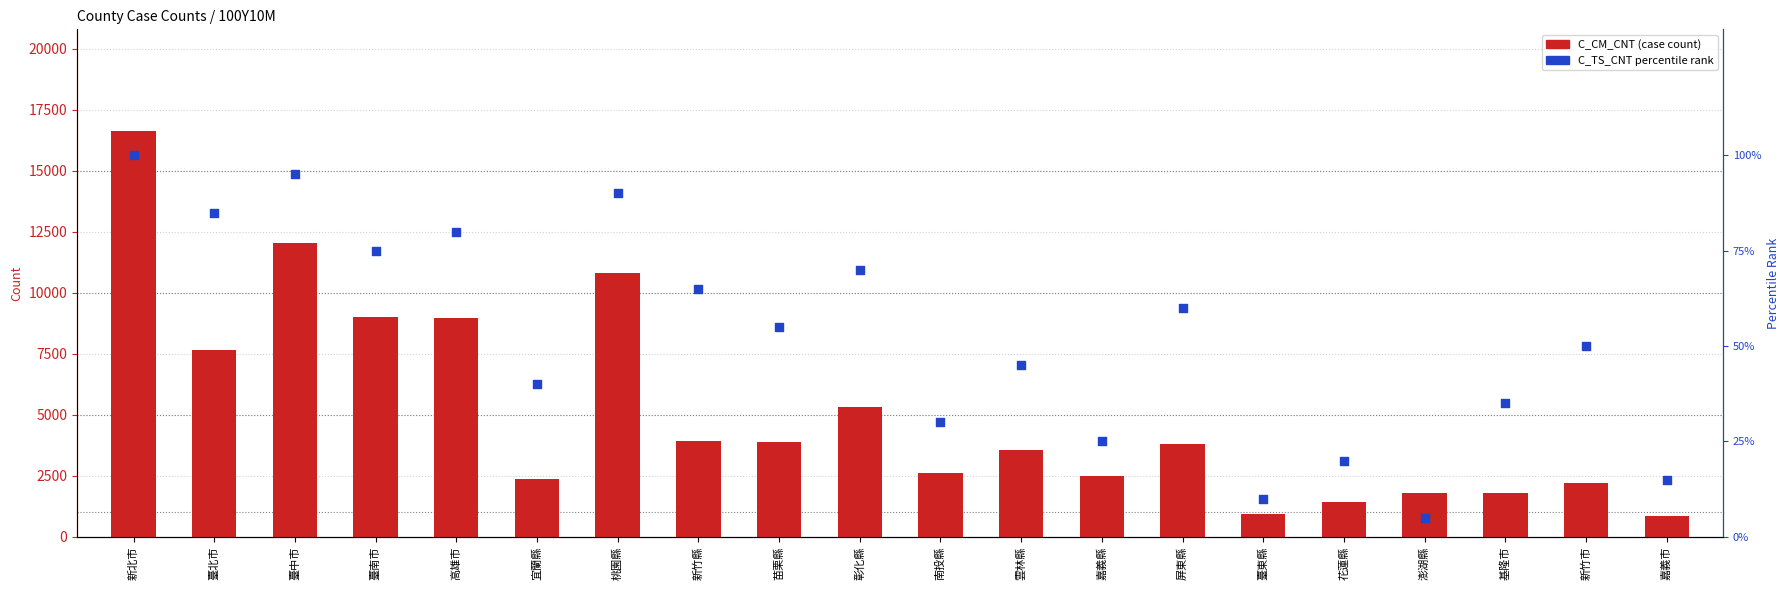

Is the value of C_TS_CNT percentile rank at 基隆市 greater than the value of C_CM_CNT at 新竹縣?

No